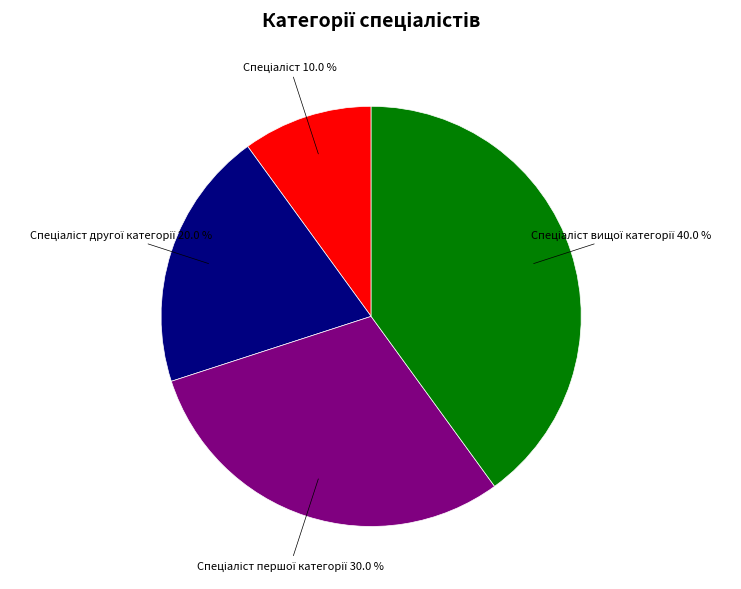

Does any single category account for the majority?

No